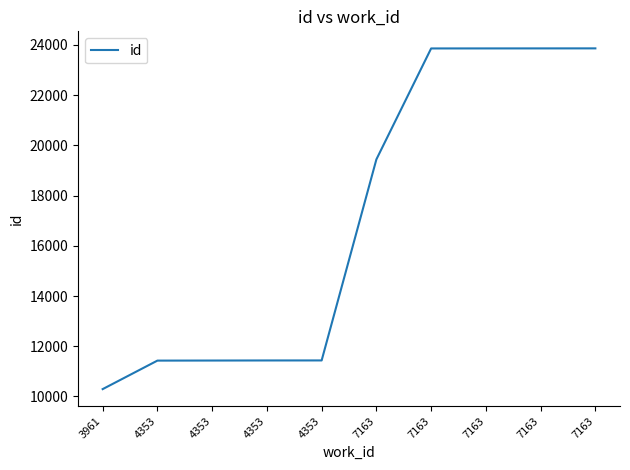

What is the sum of all values?

170914